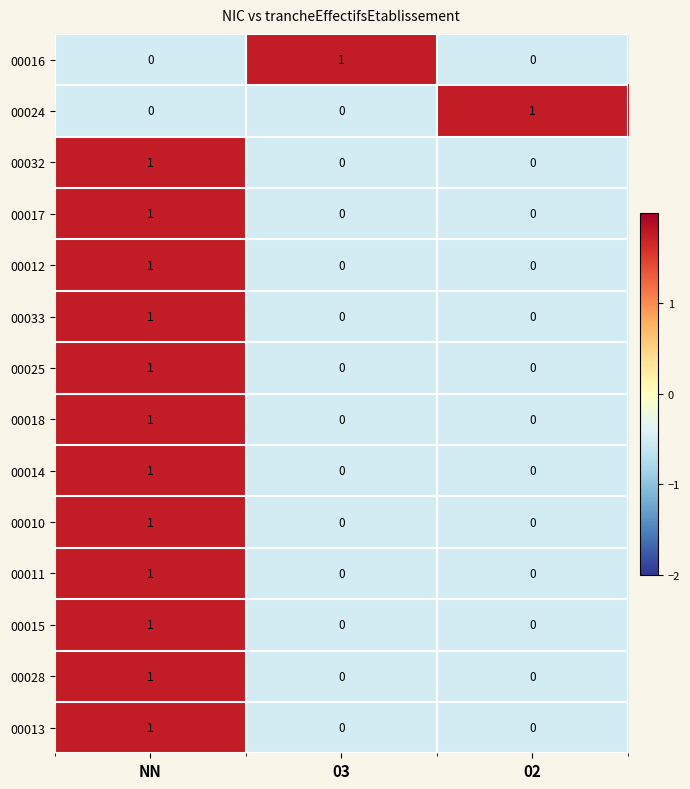

What is the greatest value displayed?

1